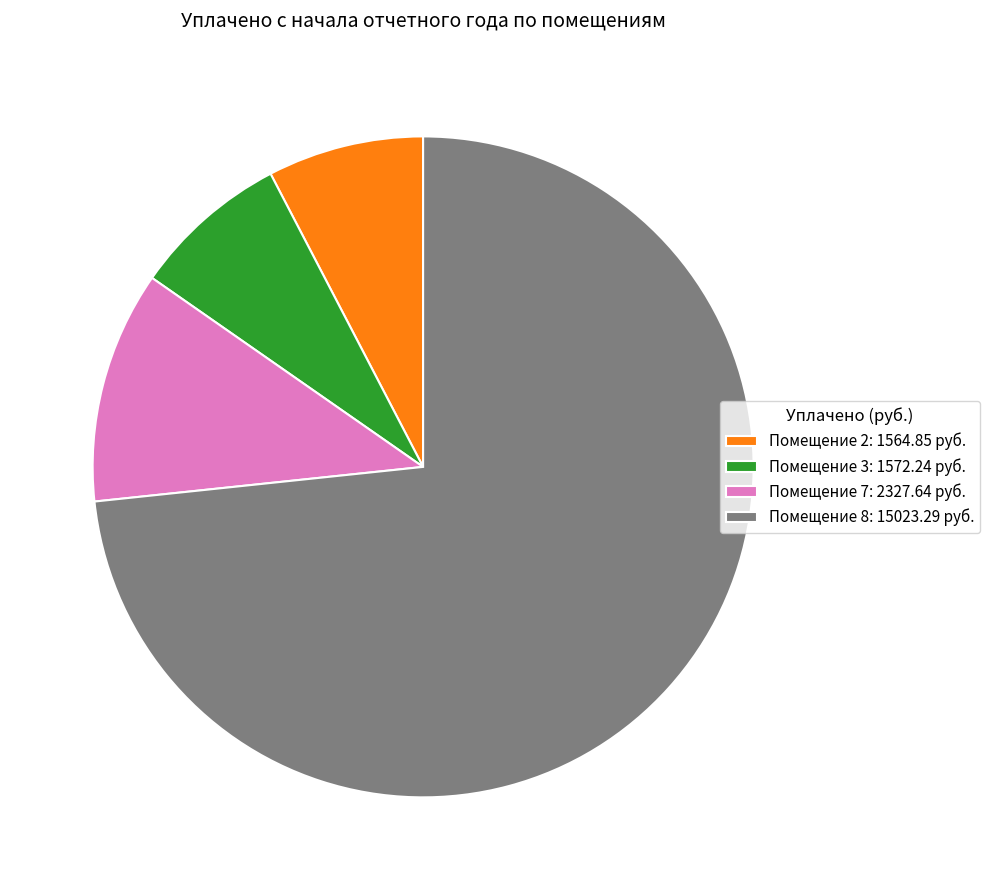

True or false: Помещение 3: 1572.24 руб. accounts for 1% of the total.

False